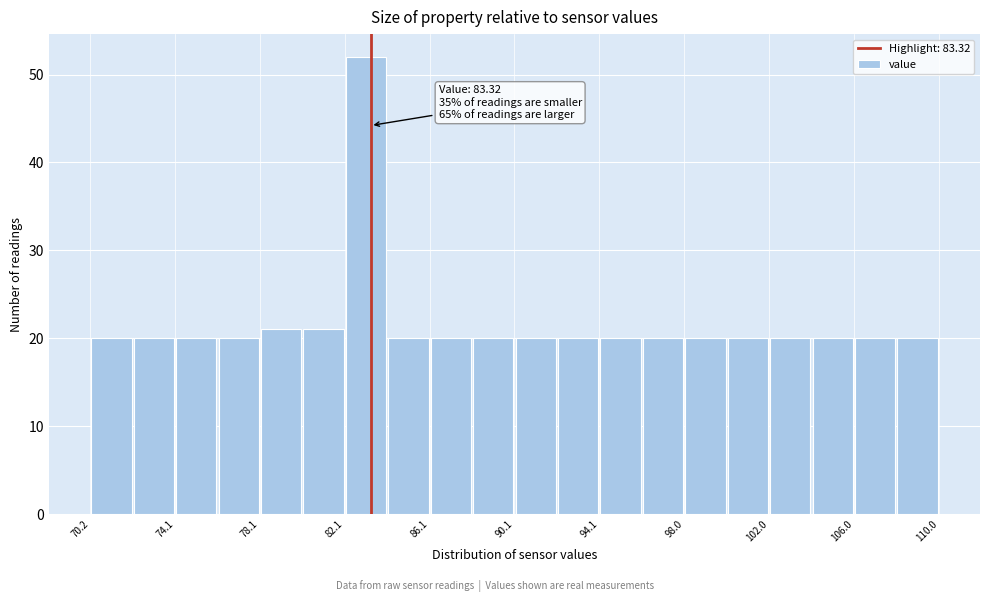

Read against the x-axis, roughly where is the centre of the tallest bar?

83.0